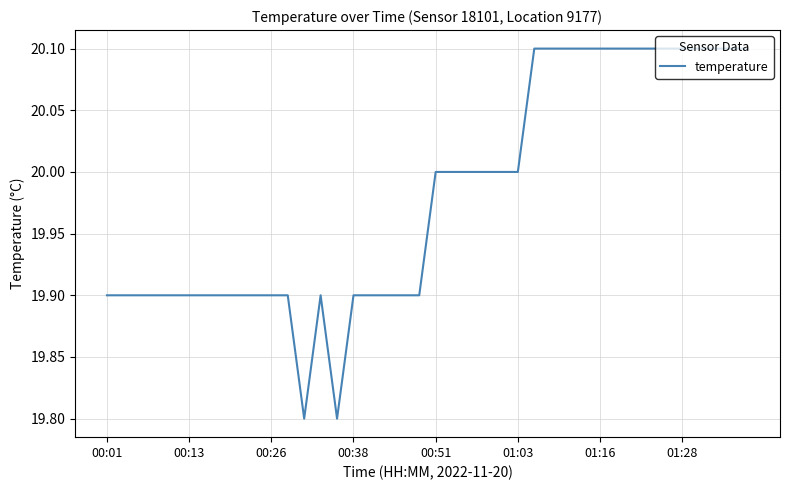

What is the maximum value shown in the chart?

20.1